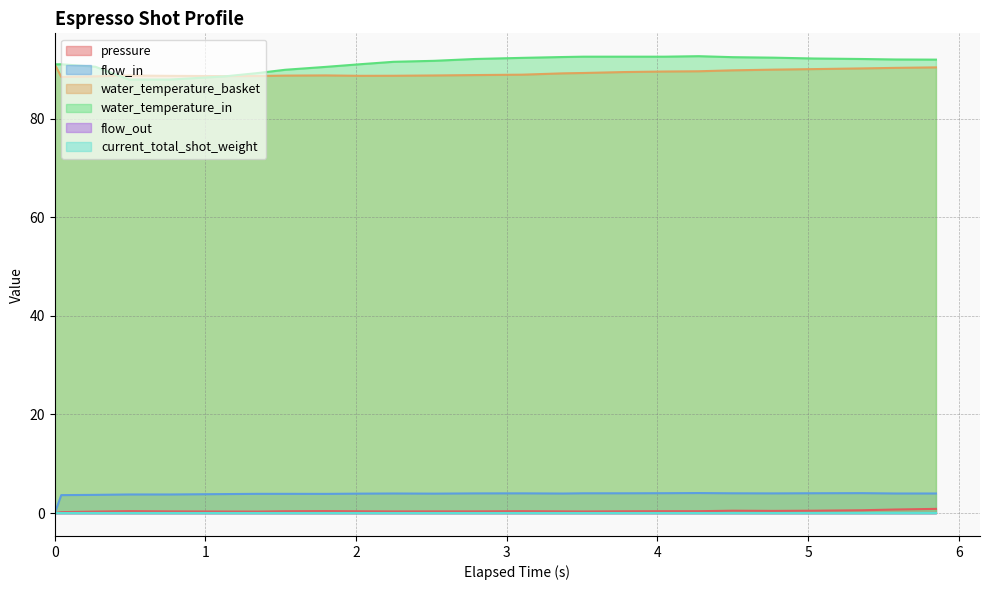

How many data points does each series have?

25